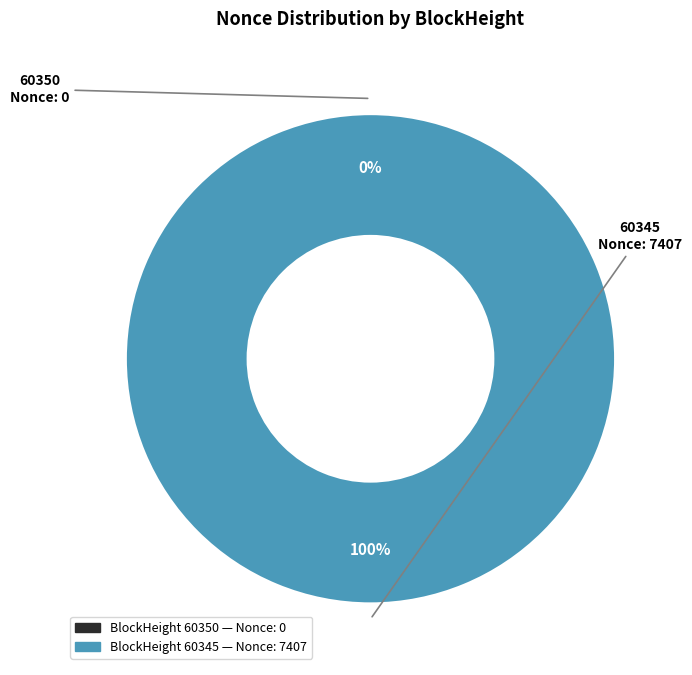

What is the largest slice in the pie chart?

60345